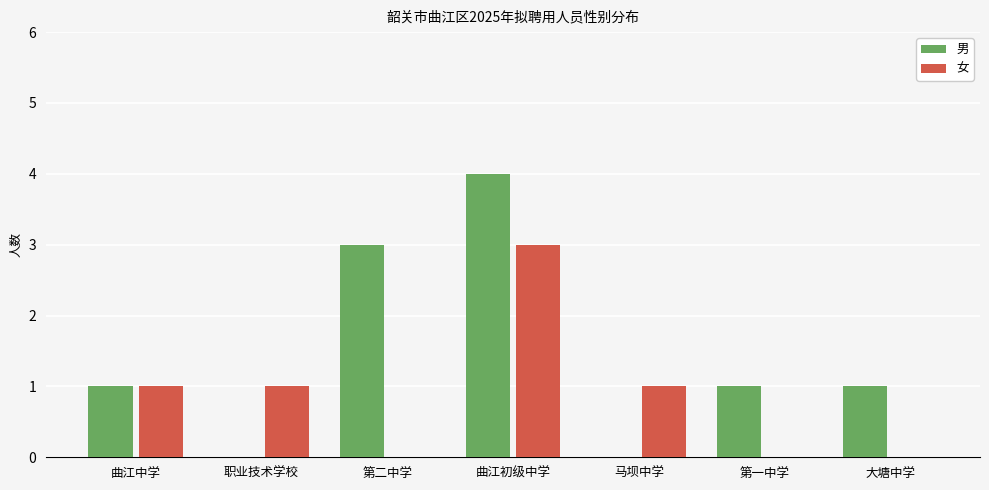

What are all the series names shown in the legend?

男, 女